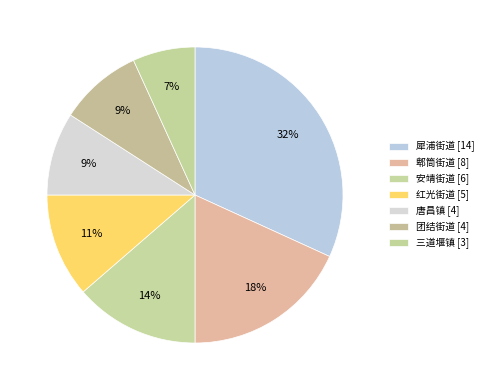

Count the number of slices in the pie.

7